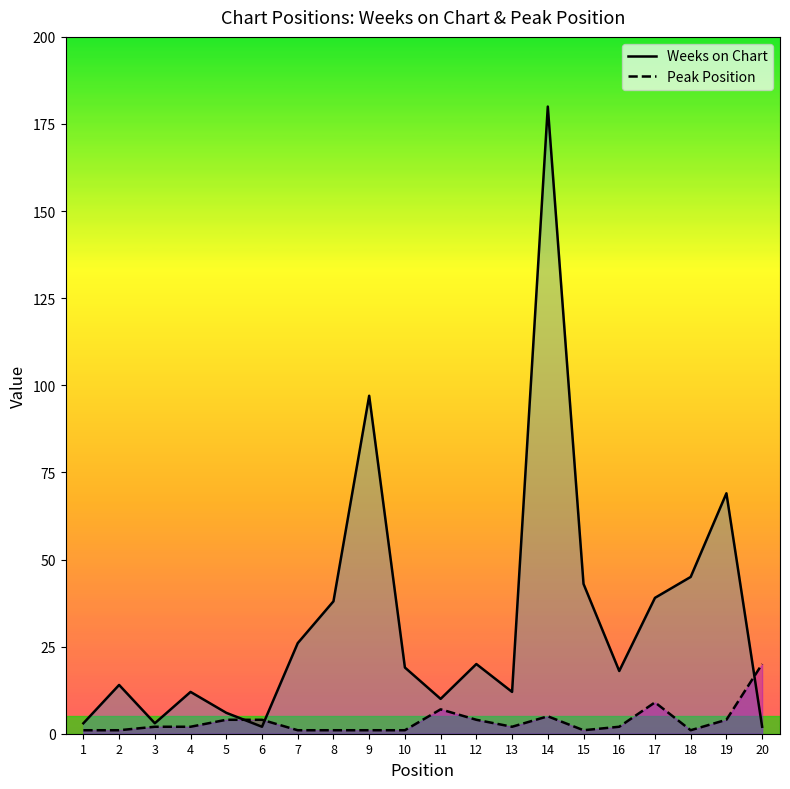

At how many categories does at least one series exceed 83?

2